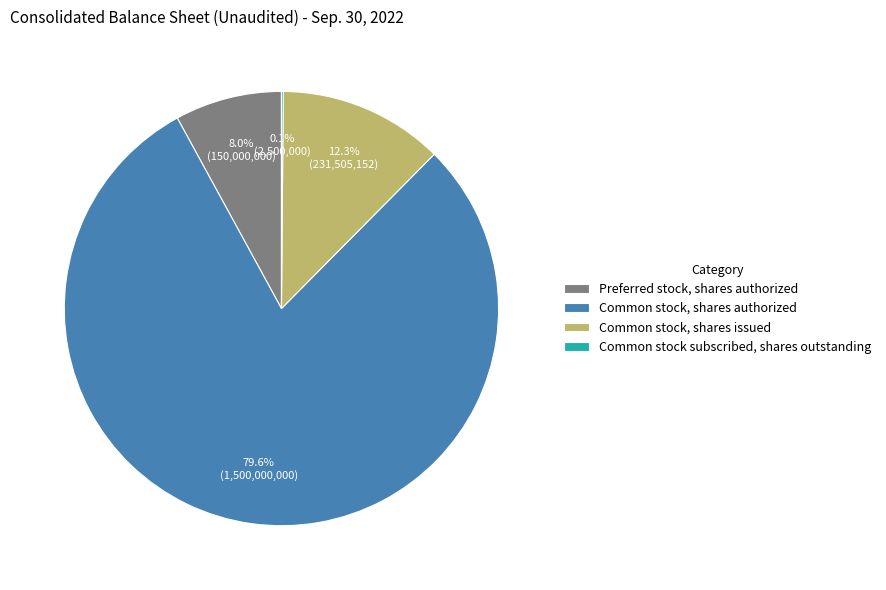

Which has a higher value, Common stock, shares issued or Common stock, shares authorized?

Common stock, shares authorized